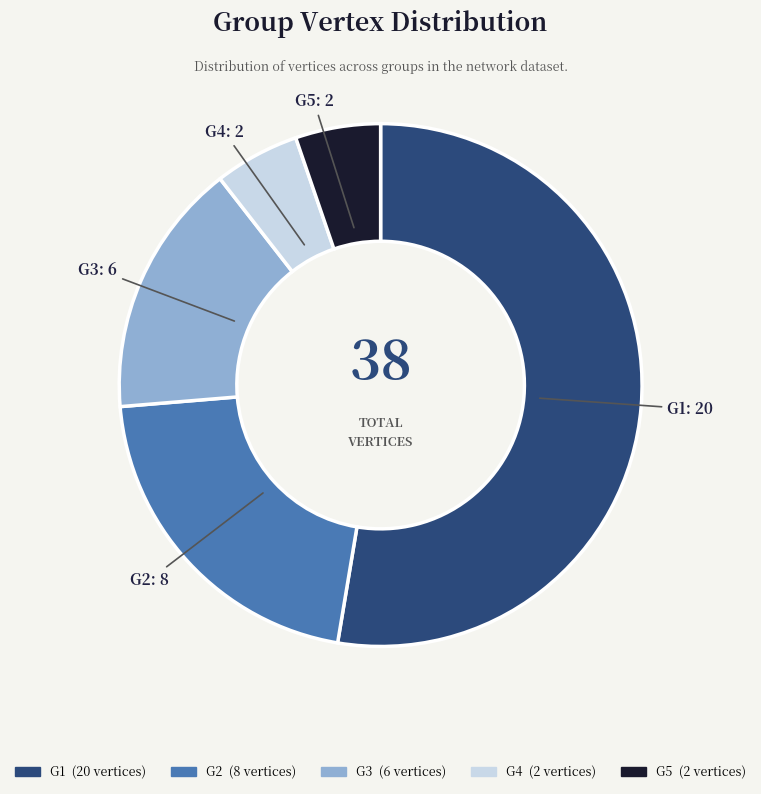

Is it true that G5 is 14% of the pie?

False